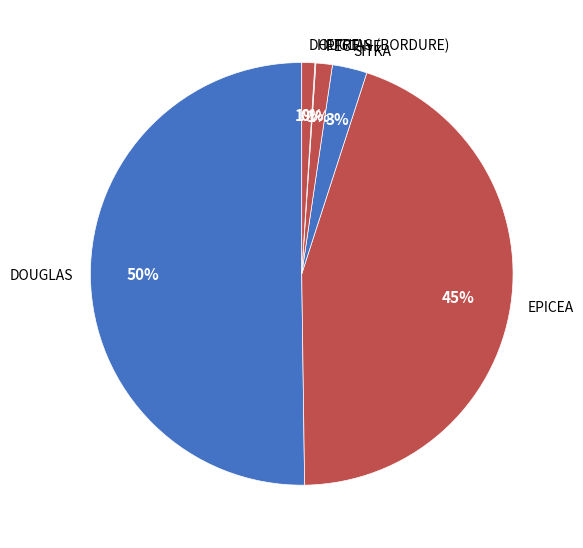

Do SITKA and DOUGLAS together represent more than half of the pie?

Yes